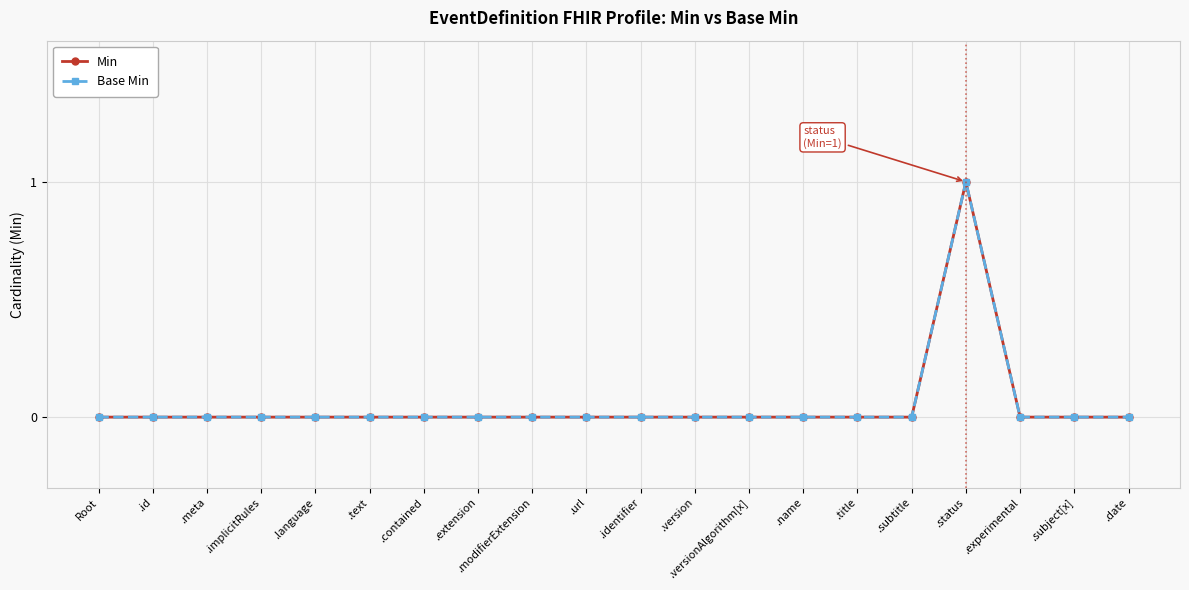

What are all the series names shown in the legend?

Min, Base Min